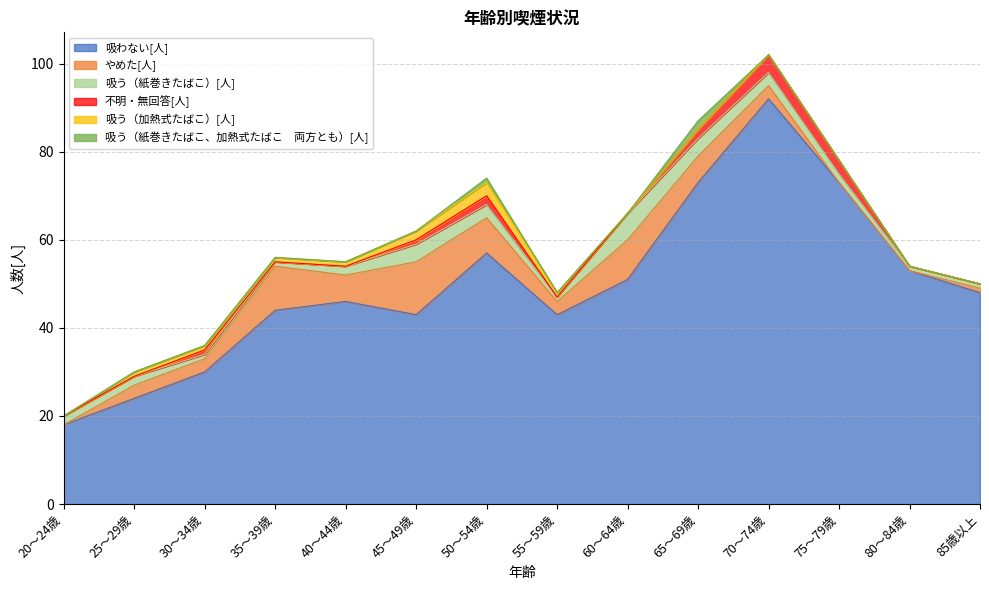

At which label does 吸う（紙巻きたばこ）[人] first exceed 2?

45～49歳